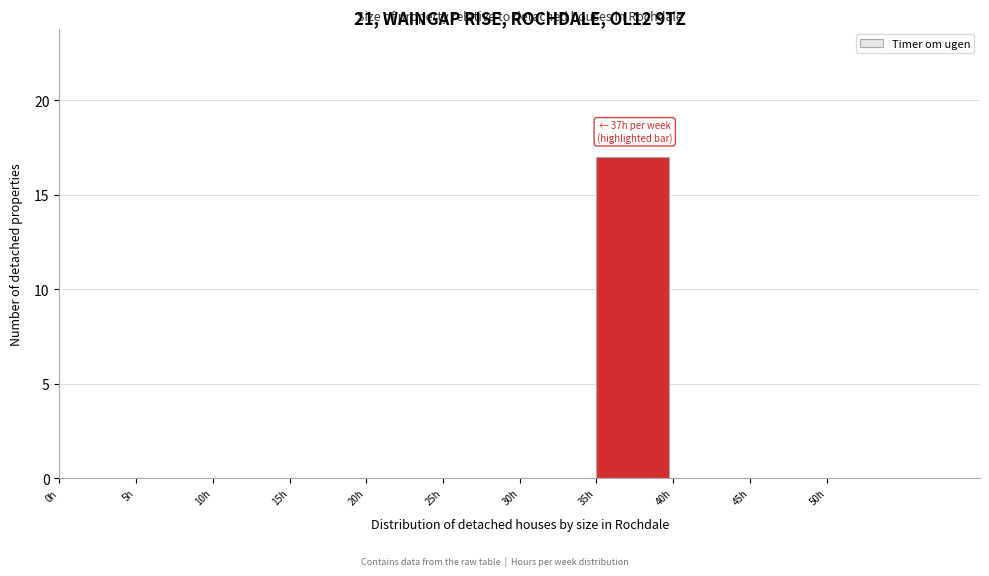

Over which range of the x-axis is the bar tallest?

35 to 40